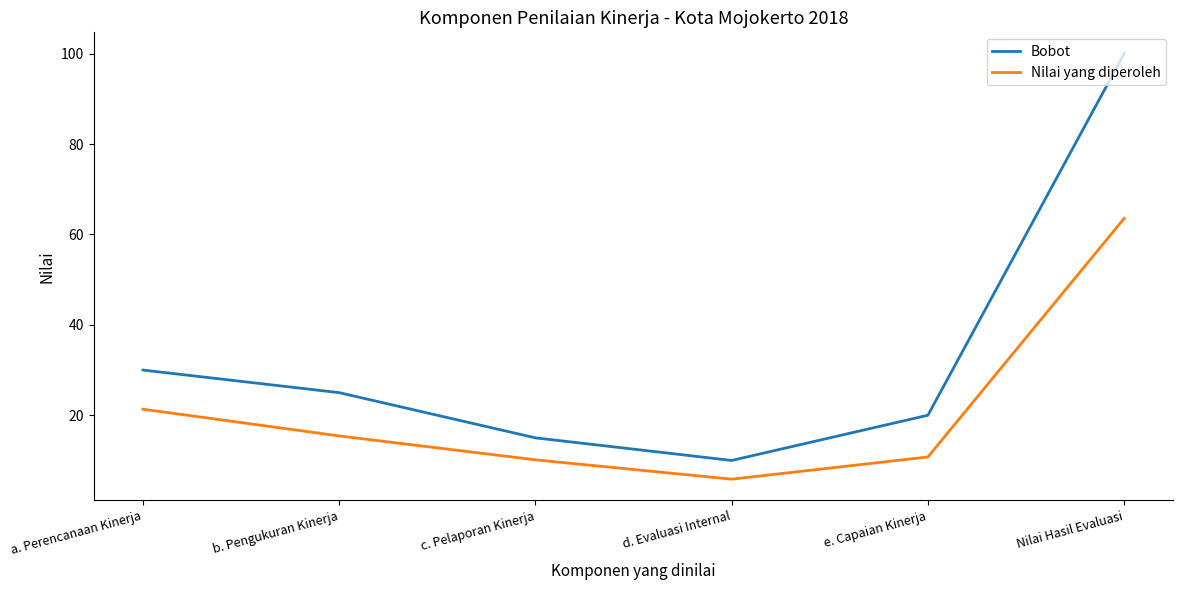

What is the average value of the Nilai yang diperoleh series?

21.2